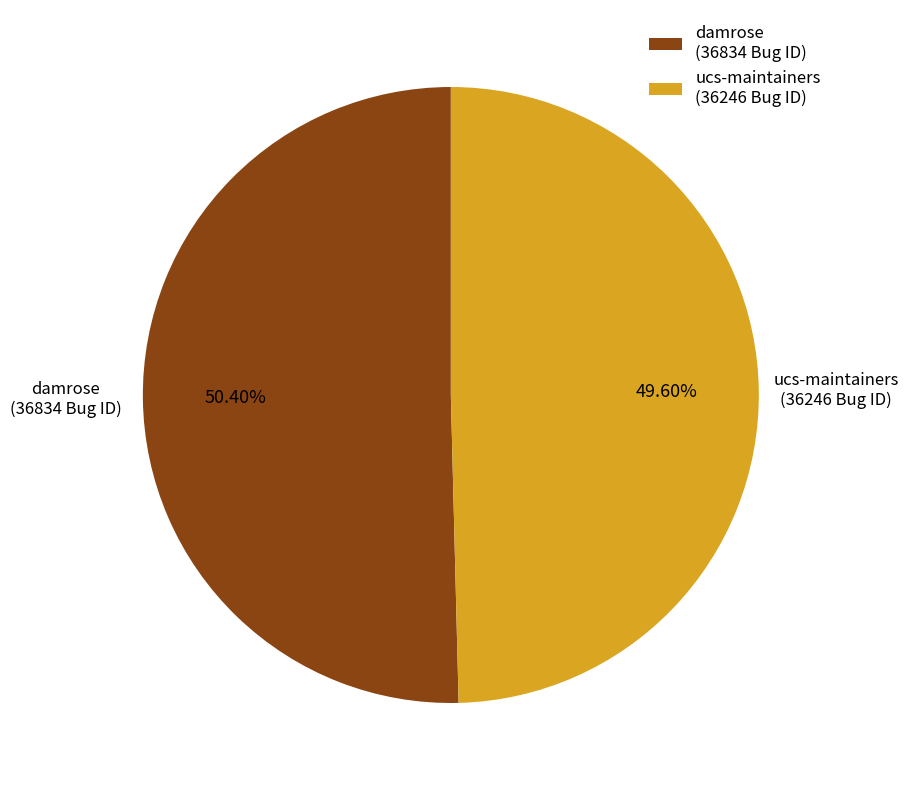

Count the number of slices in the pie.

2